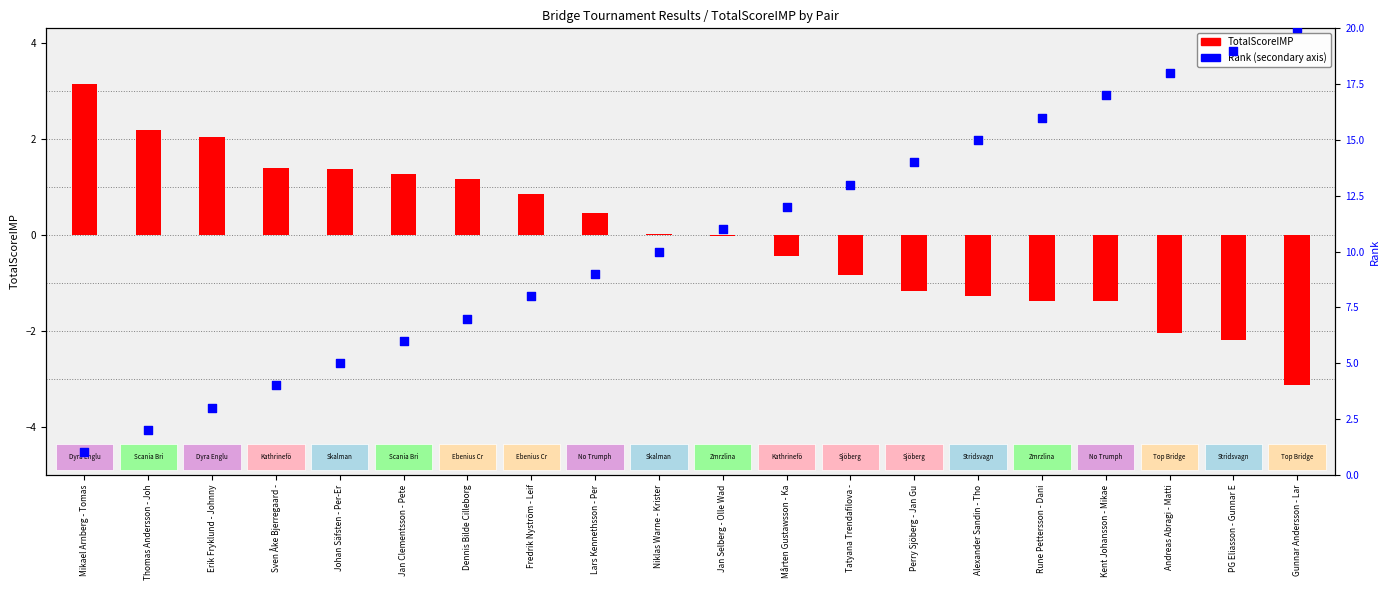

Is the value of TotalScoreIMP at Perry Sjöberg - Jan Gu greater than the value of Rank at Niklas Warne - Krister?

No